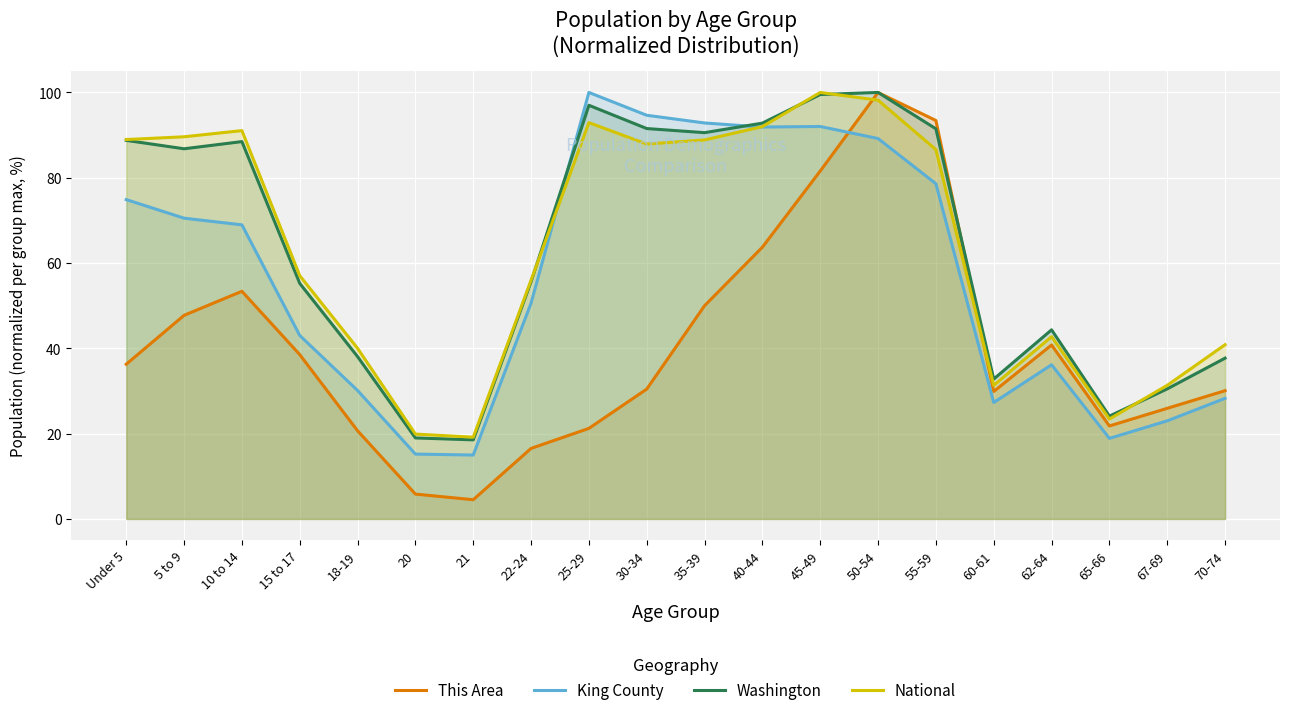

Where is the first local minimum for This Area?

21